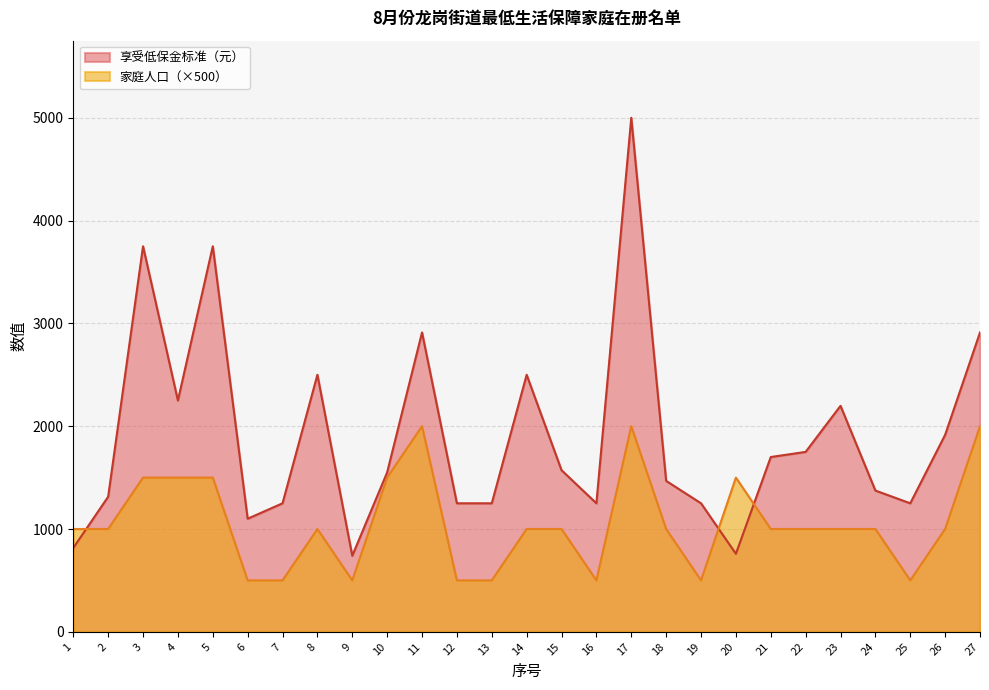

Which series changed the most between 16 and 17?

享受低保金标准（元）